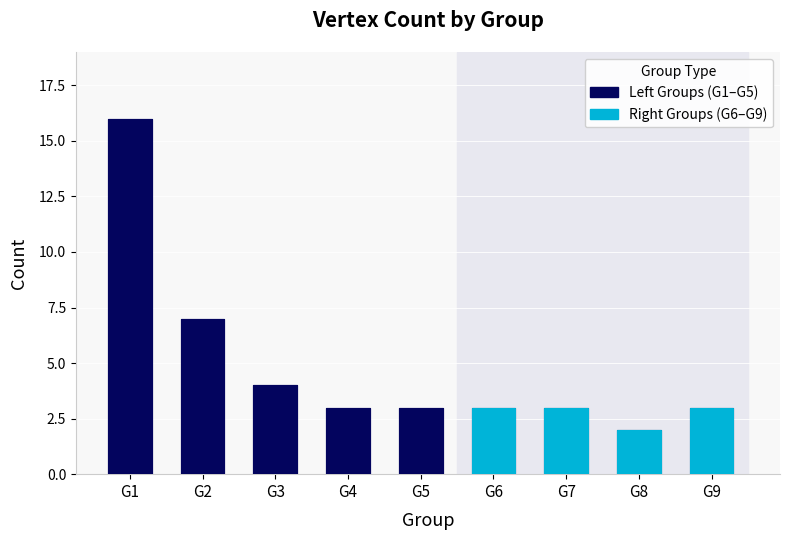

What is the minimum value shown in the chart?

2